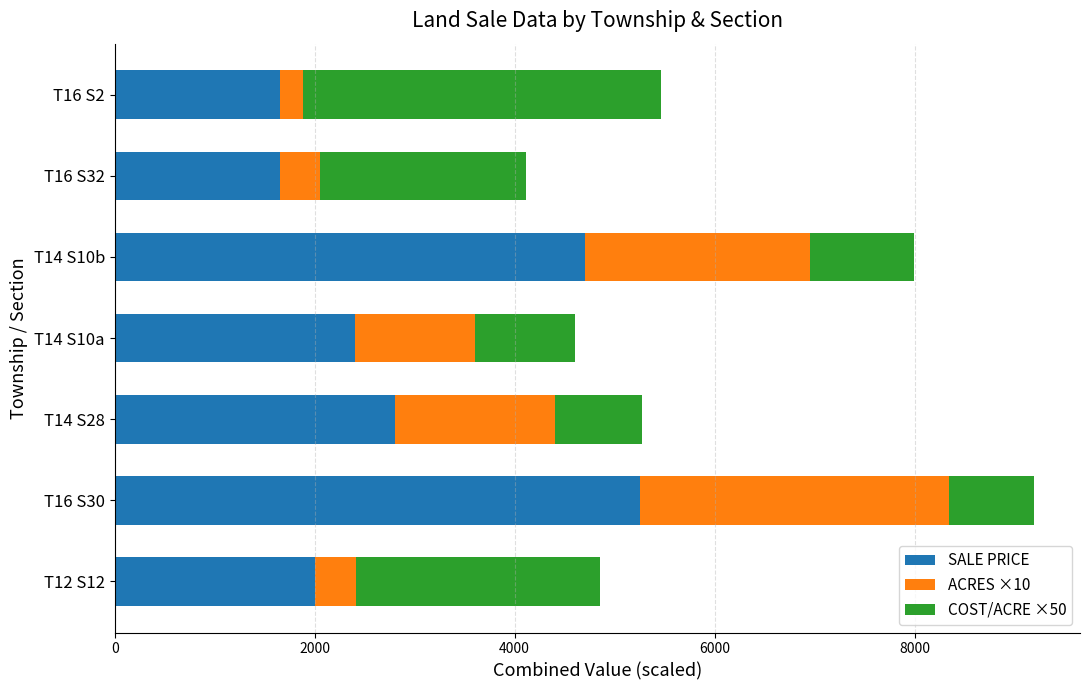

At which label does SALE PRICE reach its peak?

T16 S30